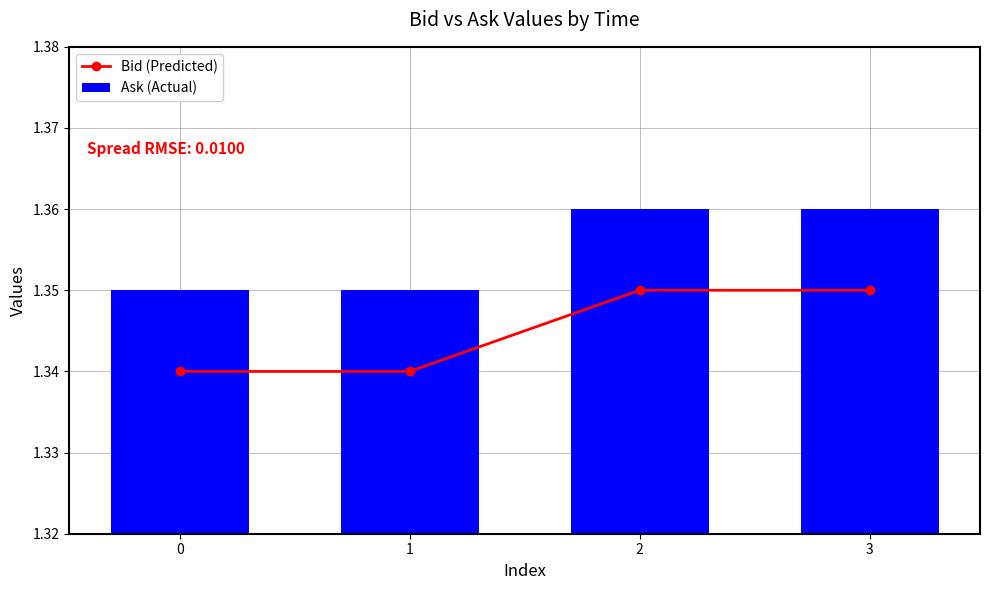

At 1, list the series in order from smallest to largest.

Bid (Predicted), Ask (Actual)